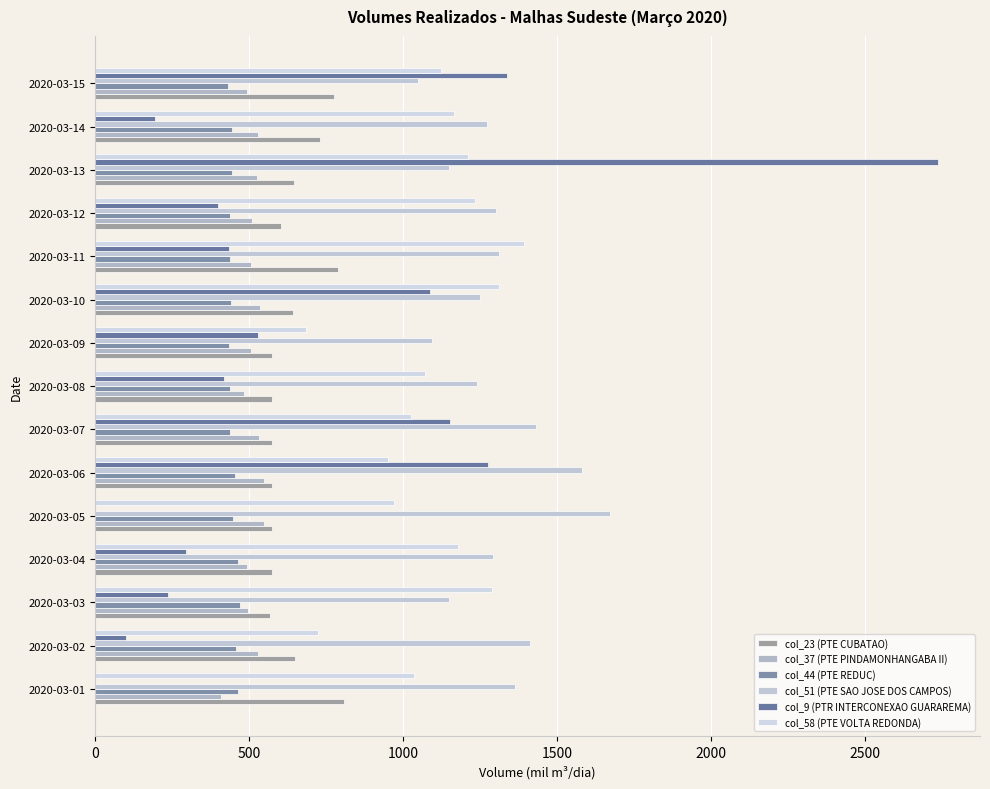

How many categories are shown in the chart?

15